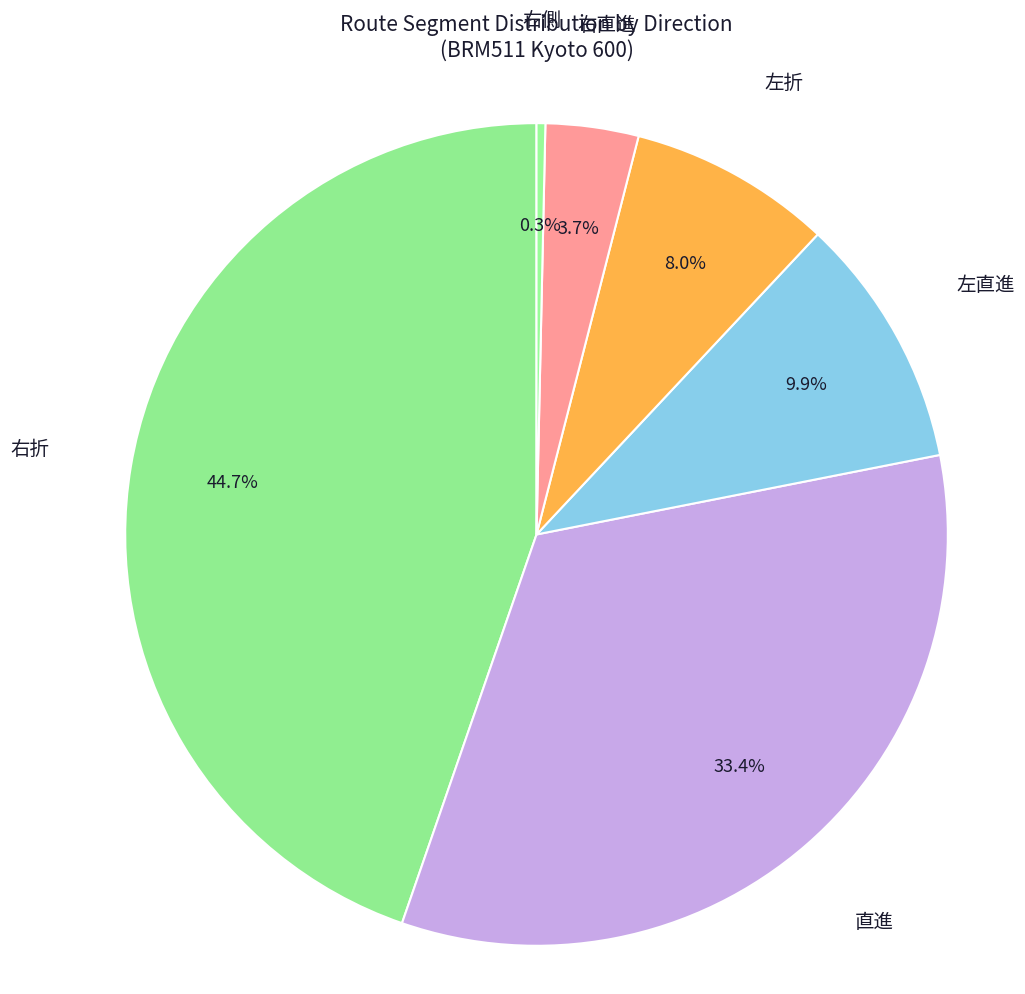

What is the ratio of the value at 直進 to the value at 左直進?

3.4